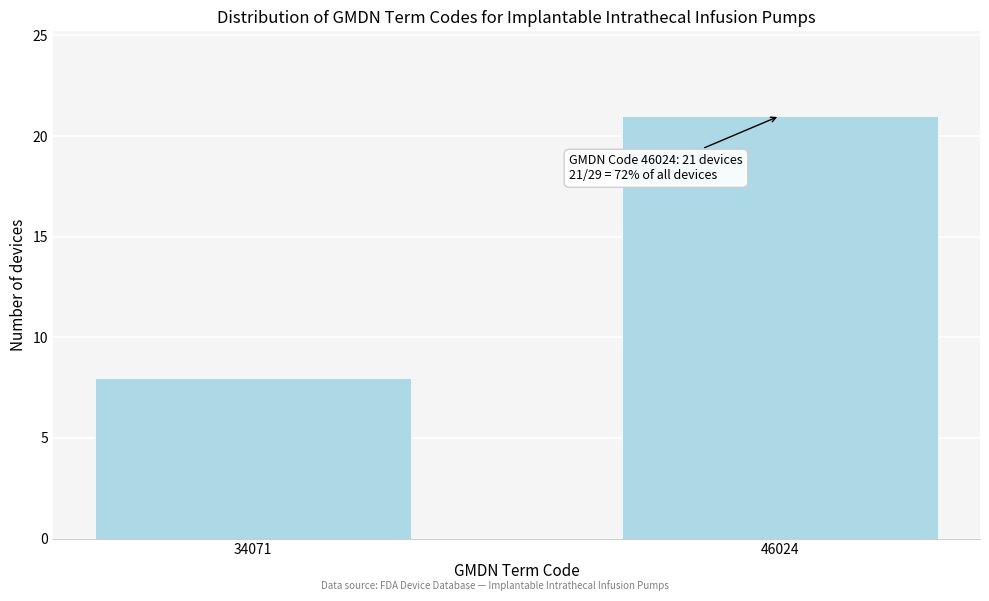

Reading left to right, list all the values displayed in this chart.

34071=8	46024=21